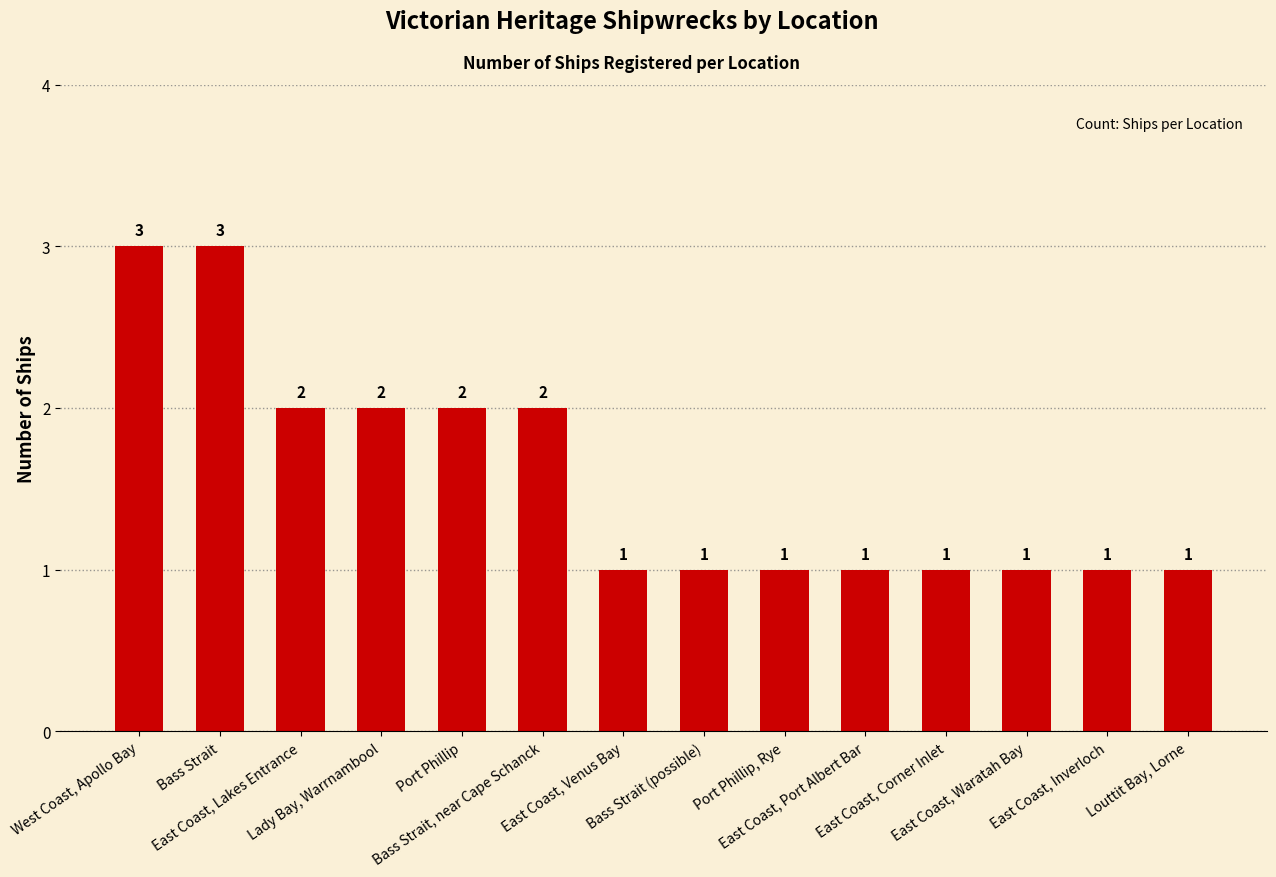

What is the sum of all values?

22